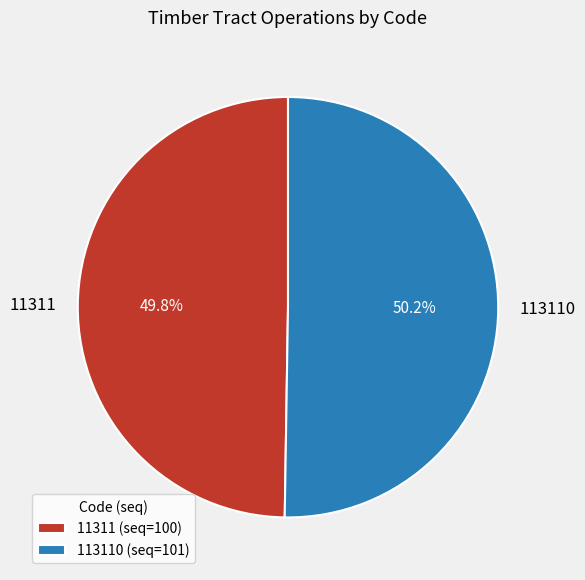

To the nearest percent, what percentage of the pie is 113110?

50%